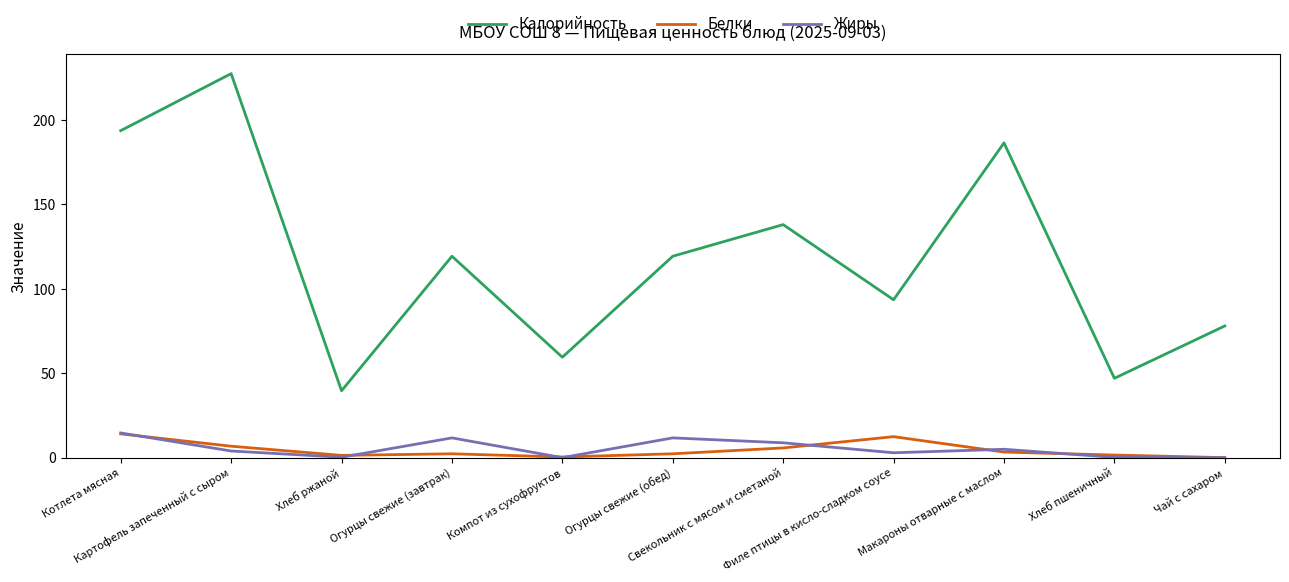

Where is the first local minimum for Калорийность?

Хлеб ржаной